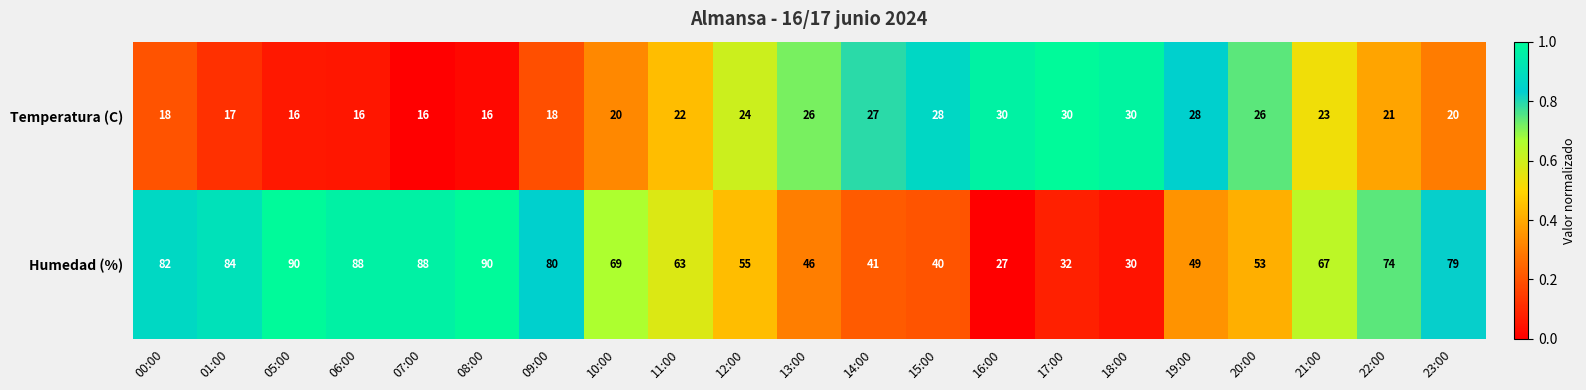

What value does the Temperatura (C) series have at 18:00, to the nearest 10?

30